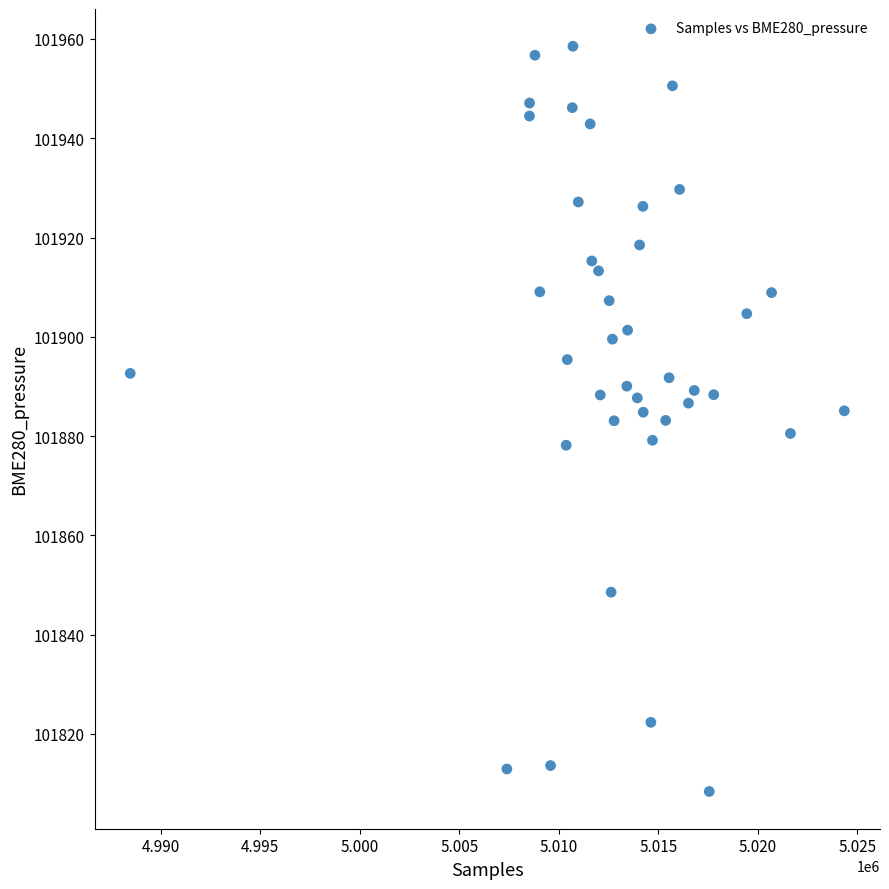

What is the range of Y values (max minus min)?

150.1